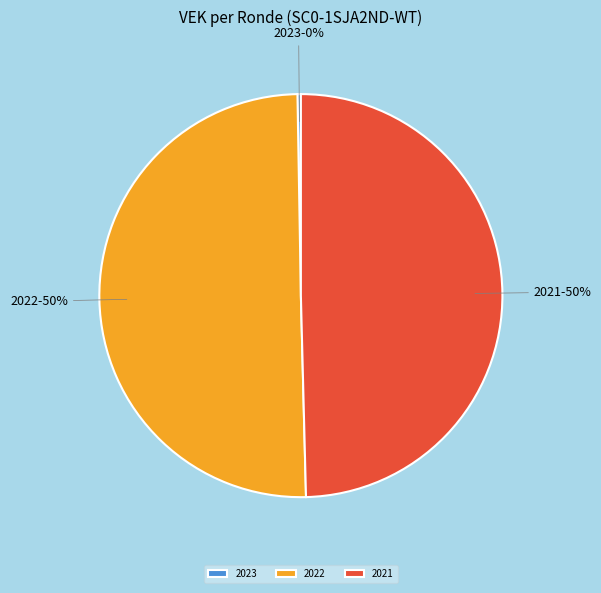

Is it true that 2021 is 62% of the pie?

False